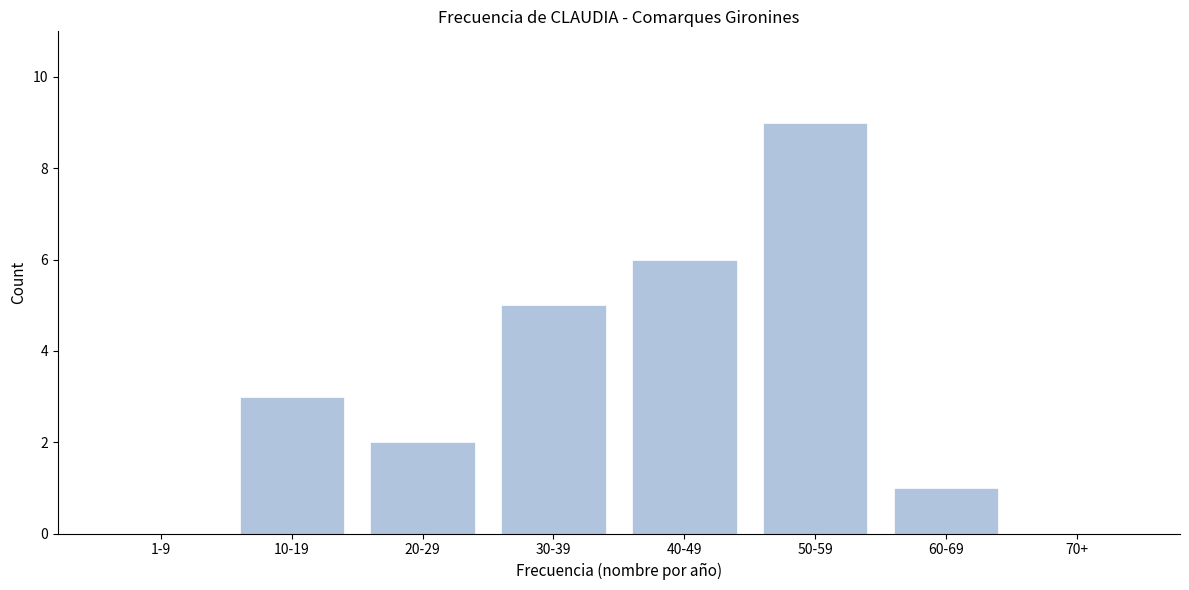

Reading left to right, extract all data points from this chart.

1-9=0	10-19=3	20-29=2	30-39=5	40-49=6	50-59=9	60-69=1	70+=0